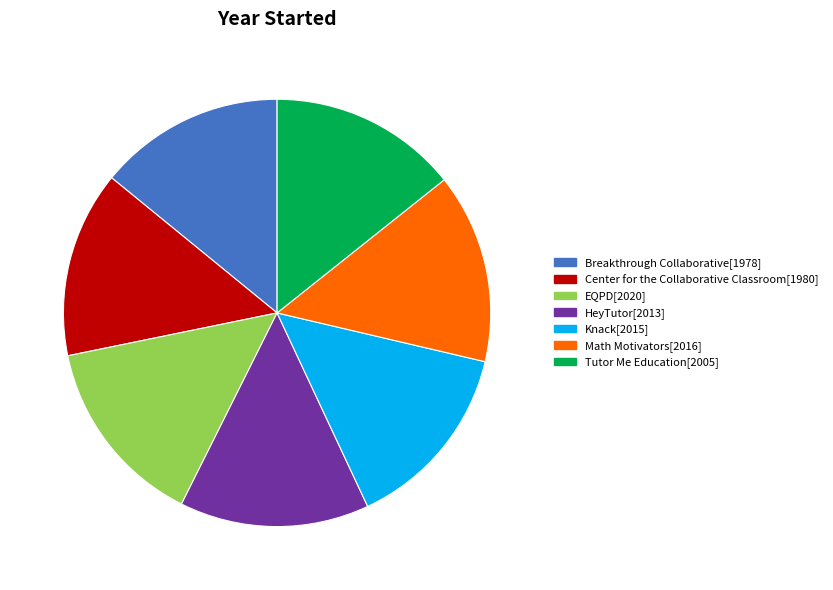

What is the ratio of the value at HeyTutor to the value at Knack?

1.0